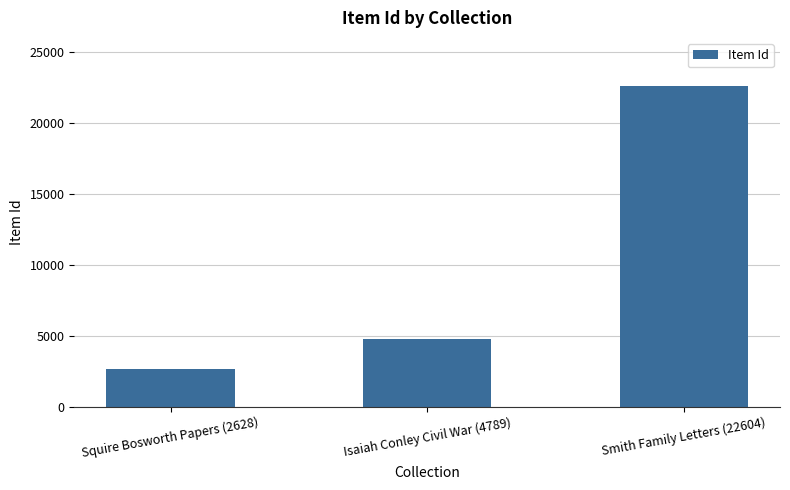

At which label is the value closest to 12616?

Isaiah Conley Civil War (4789)